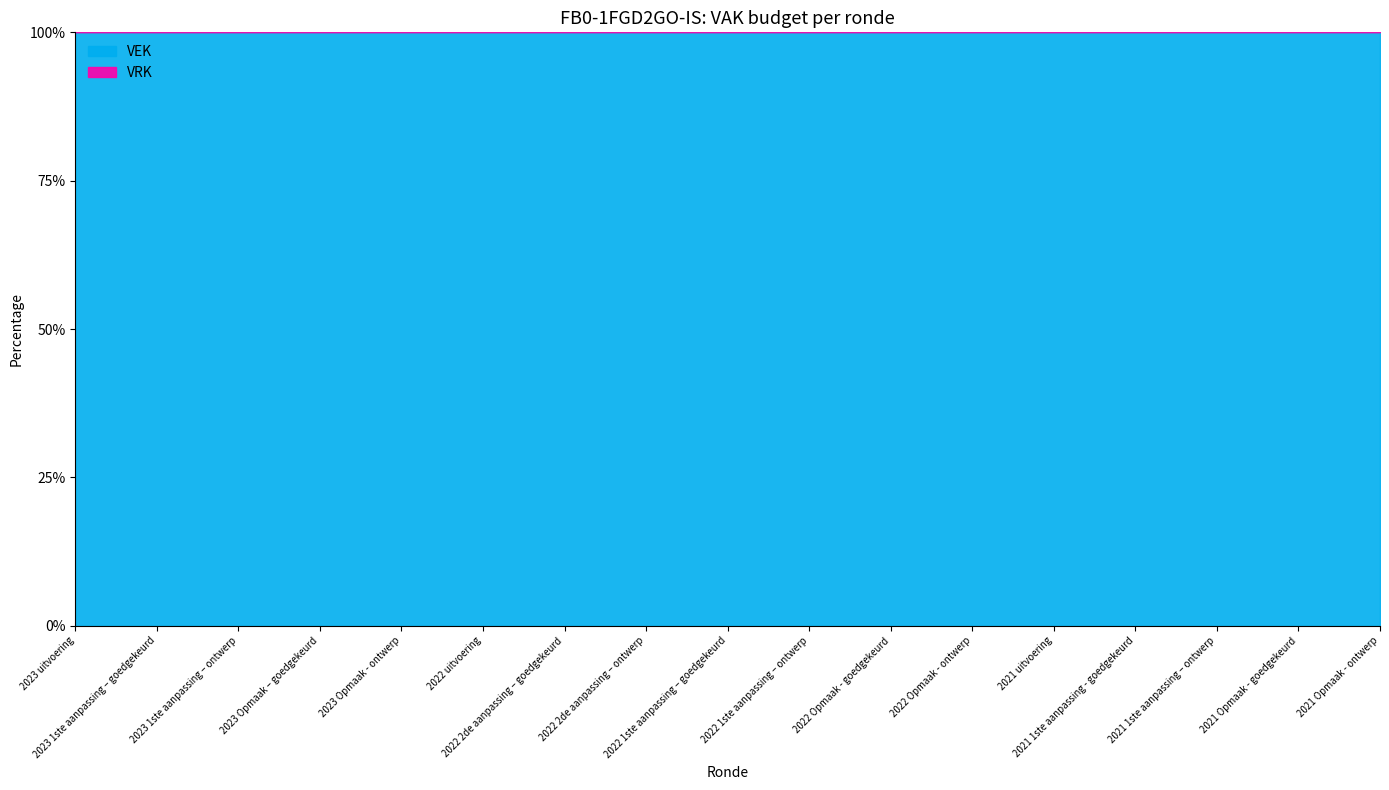

Reading right to left, transcribe all the data shown in this chart.

VEK: 2021 Opmaak - ontwerp=169	2021 Opmaak - goedgekeurd=169	2021 1ste aanpassing – ontwerp=169	2021 1ste aanpassing - goedgekeurd=169	2021 uitvoering=169	2022 Opmaak - ontwerp=169	2022 Opmaak - goedgekeurd=169	2022 1ste aanpassing – ontwerp=169	2022 1ste aanpassing – goedgekeurd=169	2022 2de aanpassing – ontwerp=169	2022 2de aanpassing – goedgekeurd=169	2022 uitvoering=169	2023 Opmaak - ontwerp=169	2023 Opmaak – goedgekeurd=169	2023 1ste aanpassing – ontwerp=169	2023 1ste aanpassing – goedgekeurd=169	2023 uitvoering=169
VRK: 2021 Opmaak - ontwerp=0	2021 Opmaak - goedgekeurd=0	2021 1ste aanpassing – ontwerp=0	2021 1ste aanpassing - goedgekeurd=0	2021 uitvoering=0	2022 Opmaak - ontwerp=0	2022 Opmaak - goedgekeurd=0	2022 1ste aanpassing – ontwerp=0	2022 1ste aanpassing – goedgekeurd=0	2022 2de aanpassing – ontwerp=0	2022 2de aanpassing – goedgekeurd=0	2022 uitvoering=0	2023 Opmaak - ontwerp=0	2023 Opmaak – goedgekeurd=0	2023 1ste aanpassing – ontwerp=0	2023 1ste aanpassing – goedgekeurd=0	2023 uitvoering=0